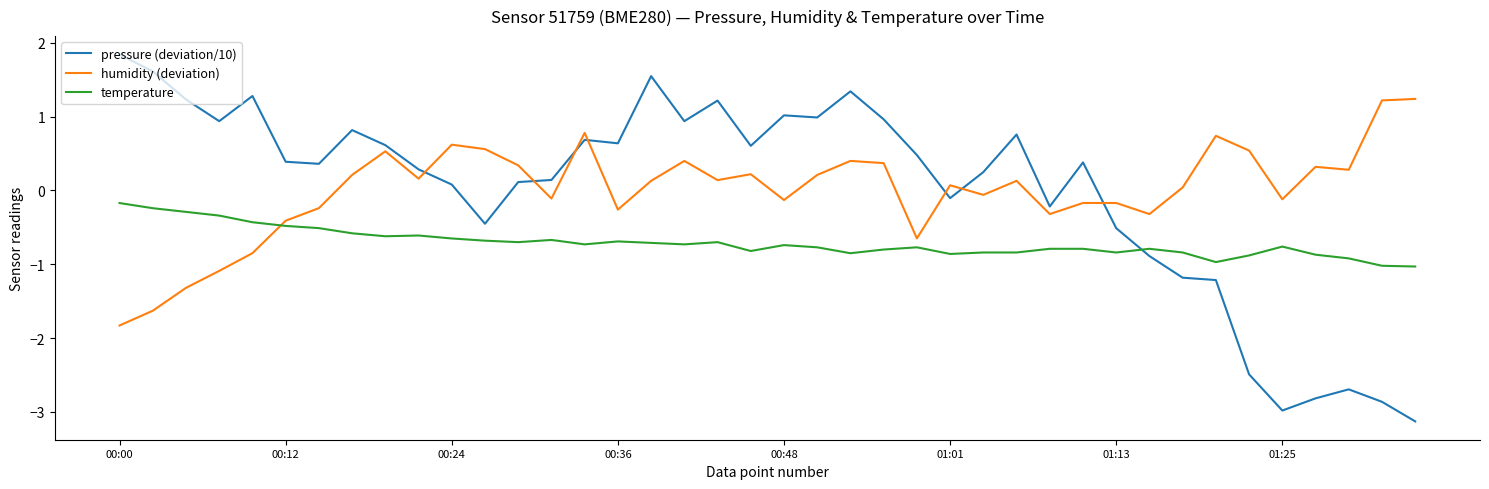

After their last crossing, which series has the higher values: humidity (deviation) or pressure (deviation/10)?

humidity (deviation)